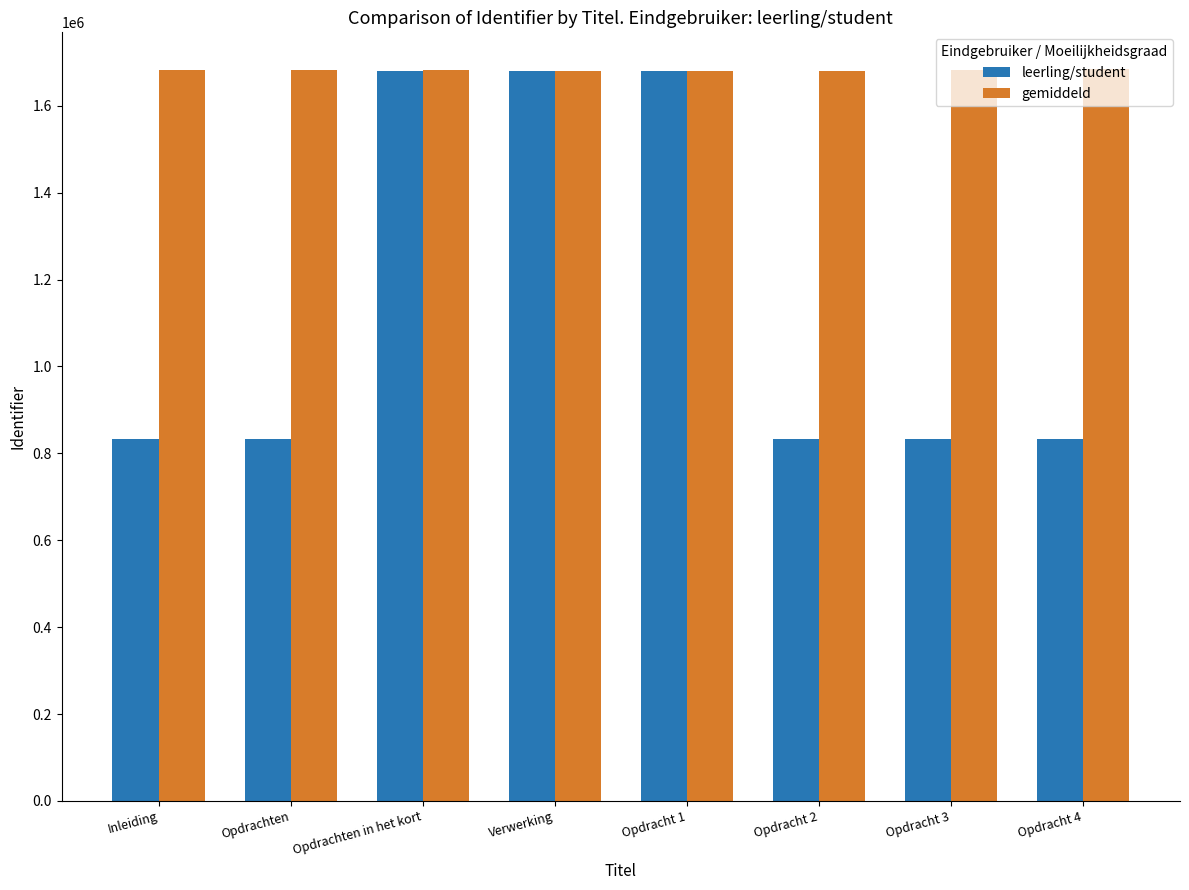

Is it true that leerling/student equals 511171 at Opdrachten in het kort?

False